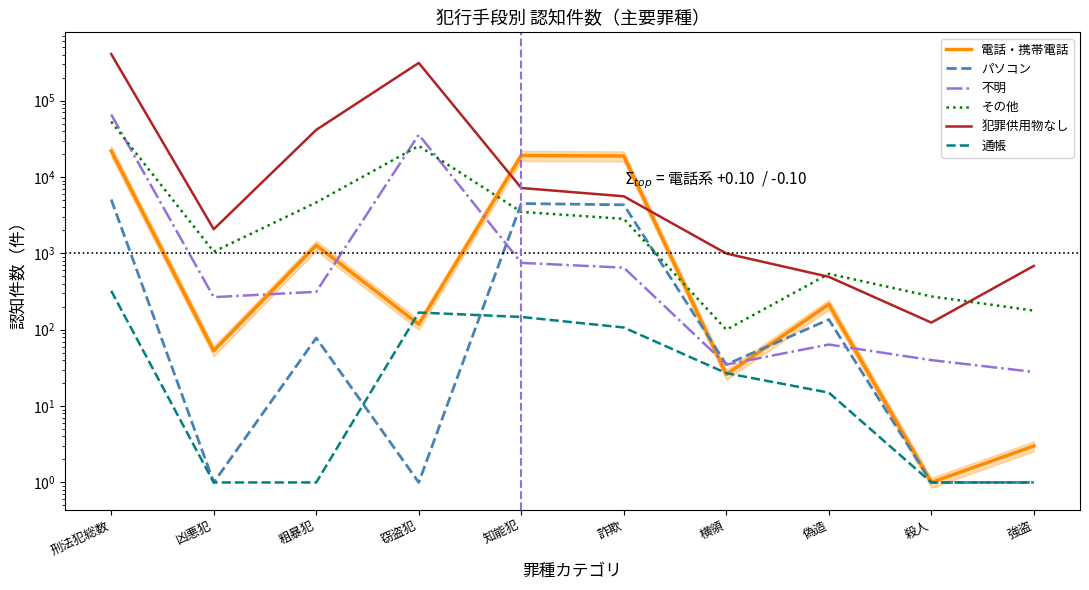

The value of パソコン at 強盗 is 1. True or false?

False